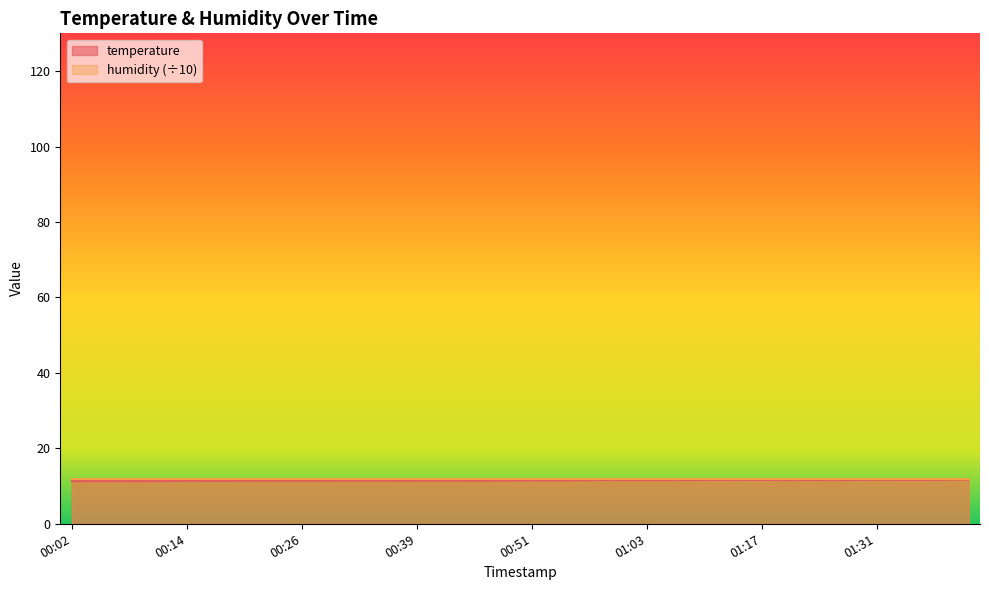

What is the value of the 14th point from the left?

11.4